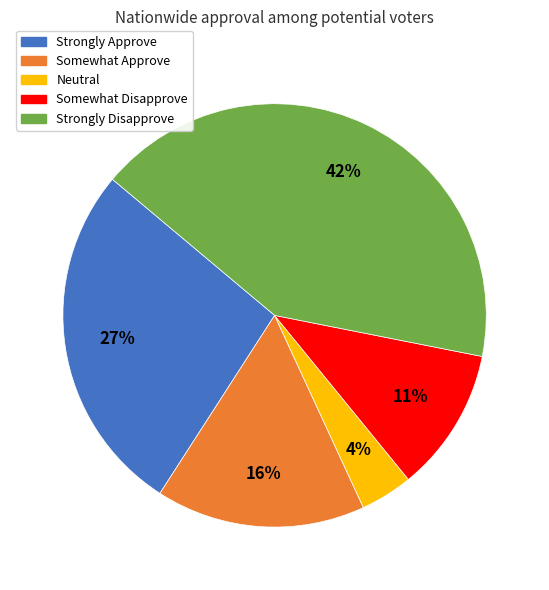

Which slice is the largest?

Strongly Disapprove